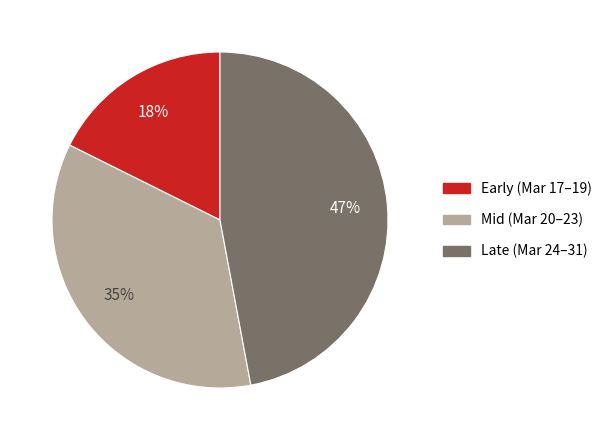

To the nearest percent, what is the average slice percentage?

33%